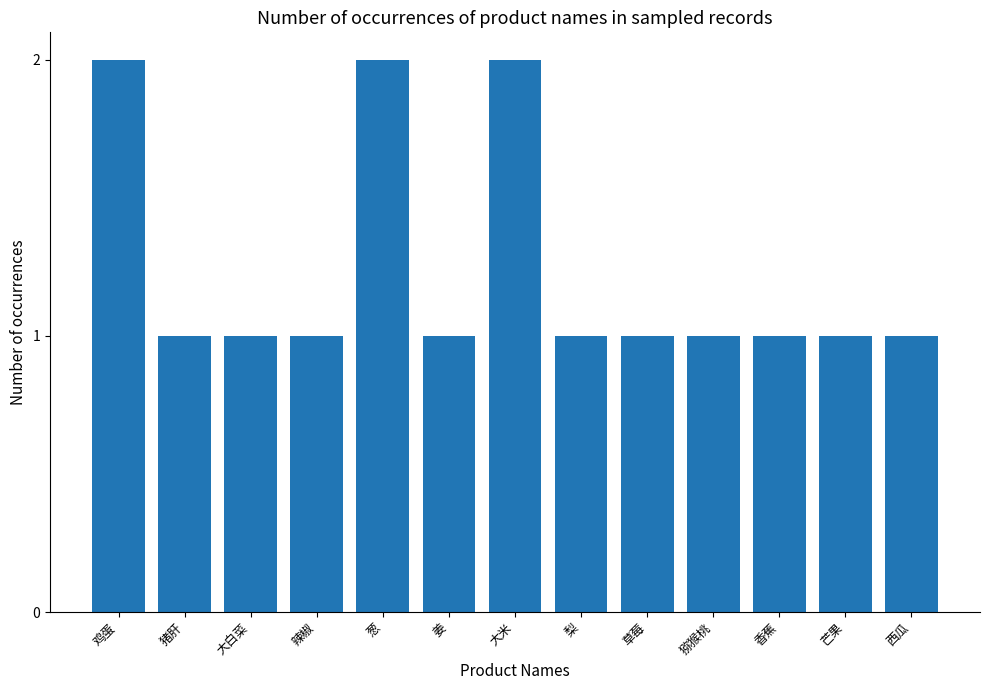

Does the chart contain any negative values?

No